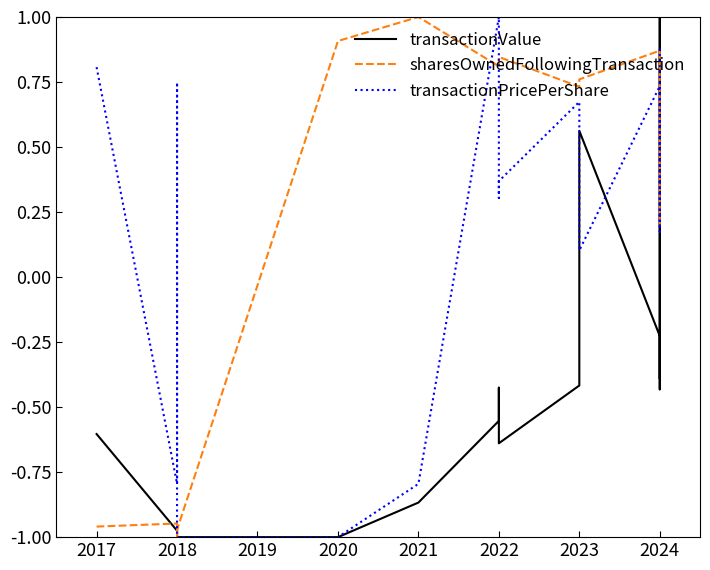

Which series has the widest spread of values?

transactionValue